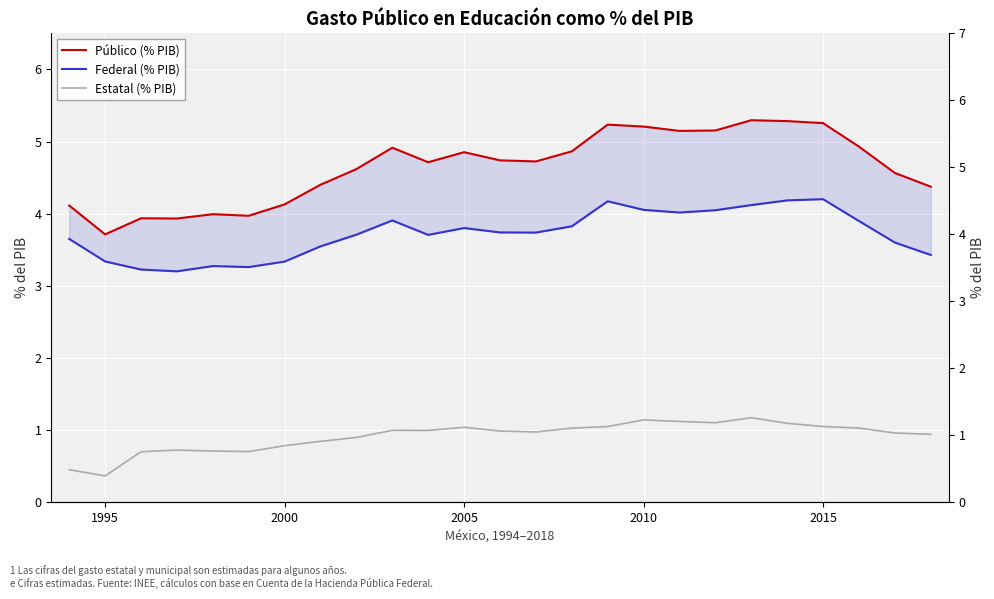

Rank the series by their average value, from lowest to highest.

Estatal (% PIB), Federal (% PIB), Público (% PIB)